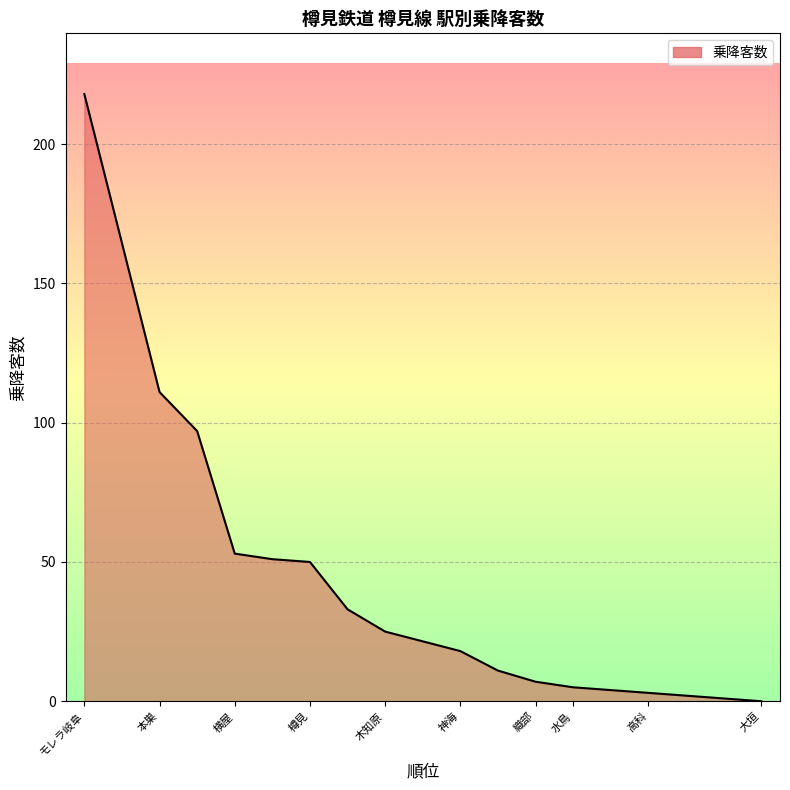

What is the change in value from 神海 to 水鳥?

-13